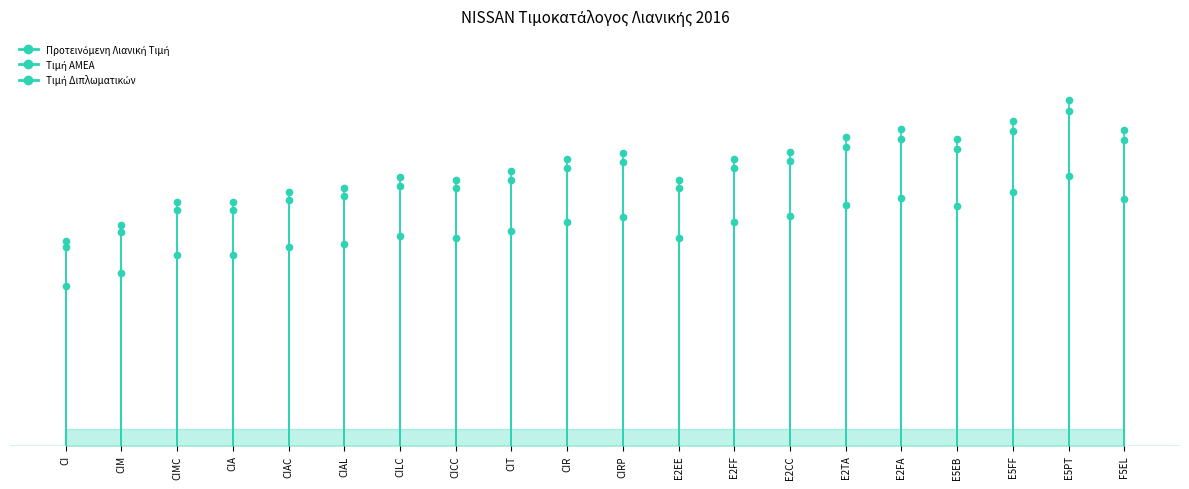

At which label does Τιμή Διπλωματικών reach its minimum?

CI